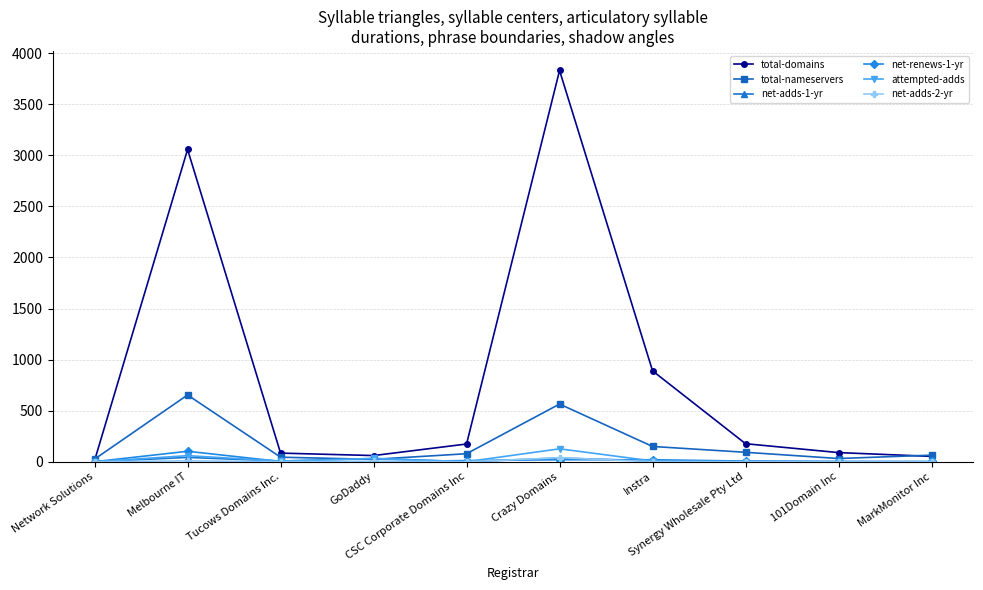

Count the number of data series in this chart.

6